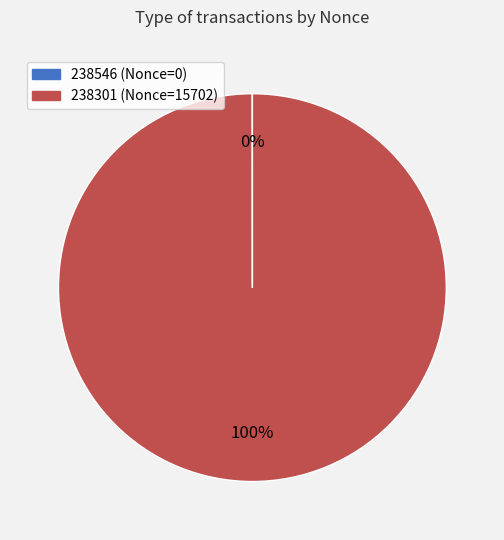

What percentage is the 238301 slice, to the nearest percent?

100%